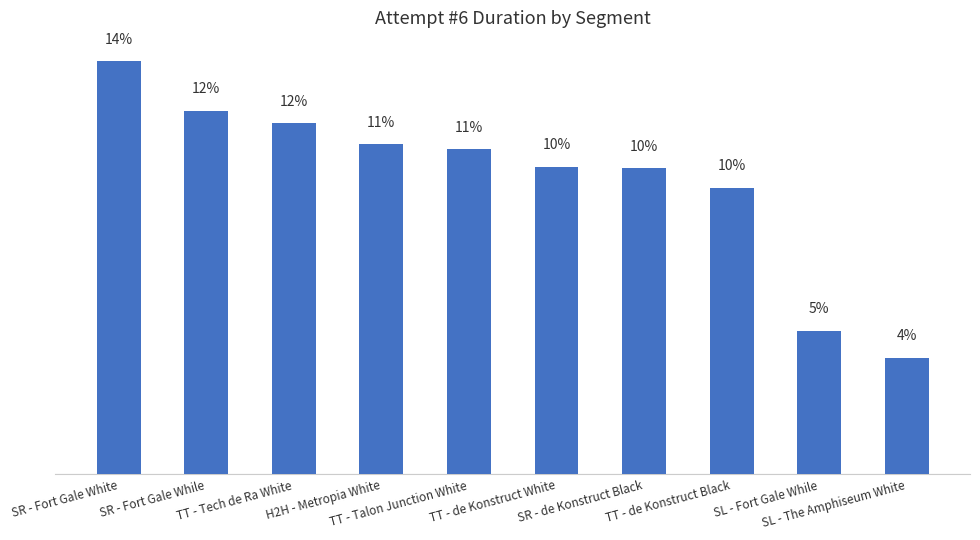

Are the bars horizontal?

No